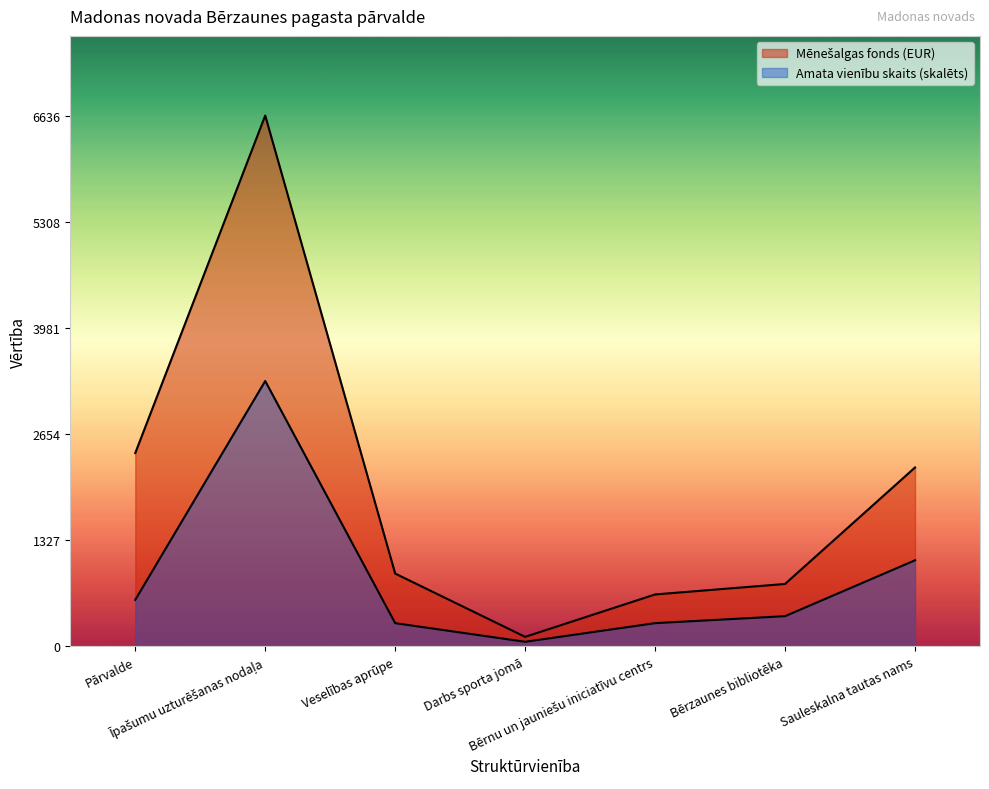

What is the total value across all series at Īpašumu uzturēšanas nodaļa?

9954.0